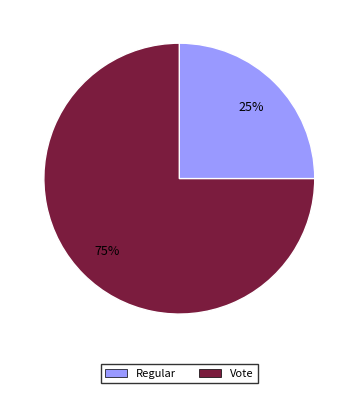

How many slices are in this pie chart?

2